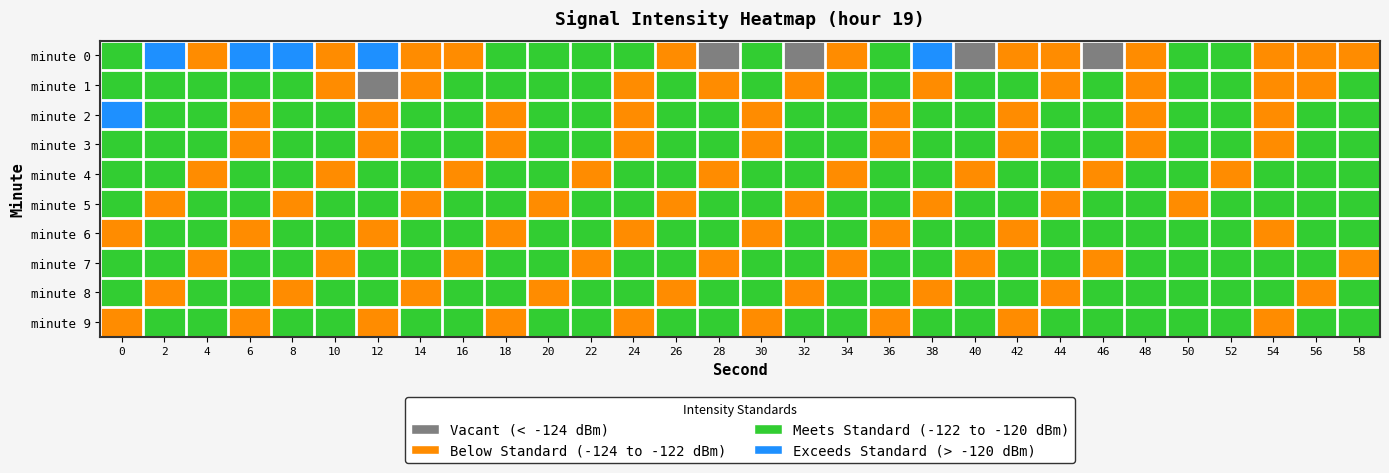

At how many categories does at least one series exceed -125?

30